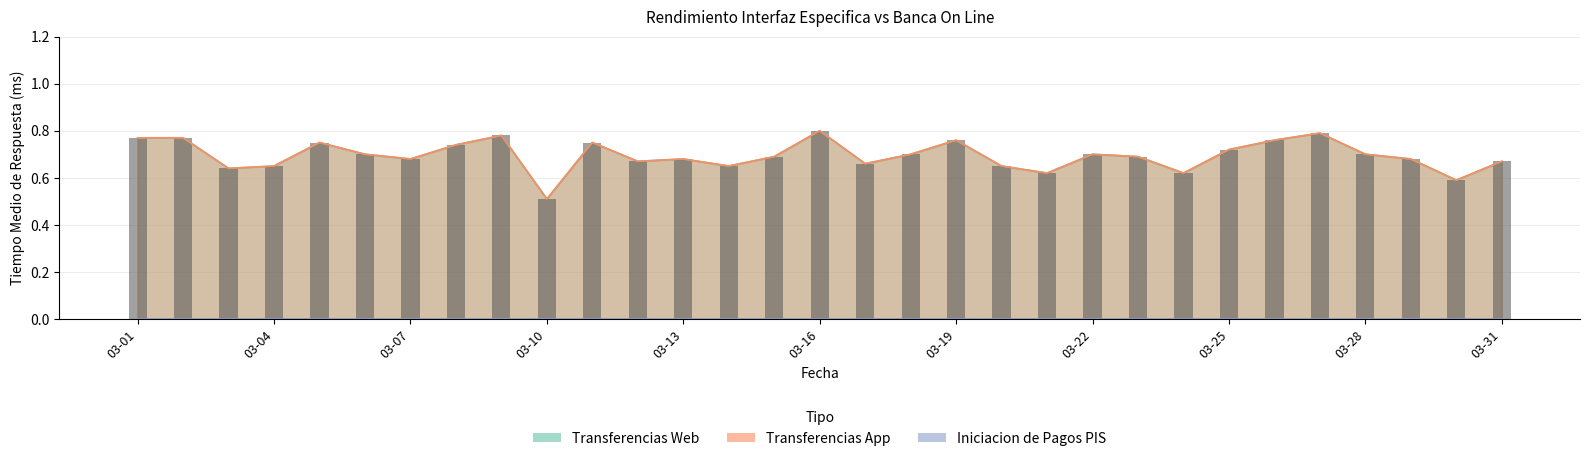

How many Transferencias App values are between 0 and 1?

31